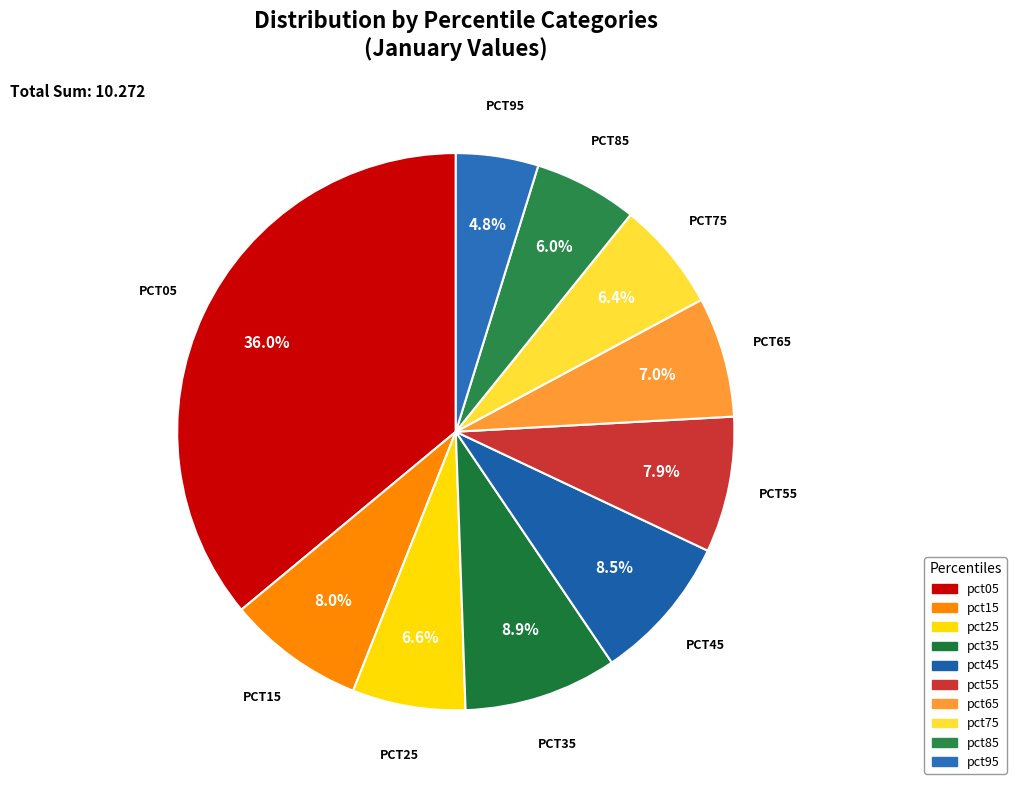

To the nearest percent, what is the combined percentage of pct45 and pct35?

17%